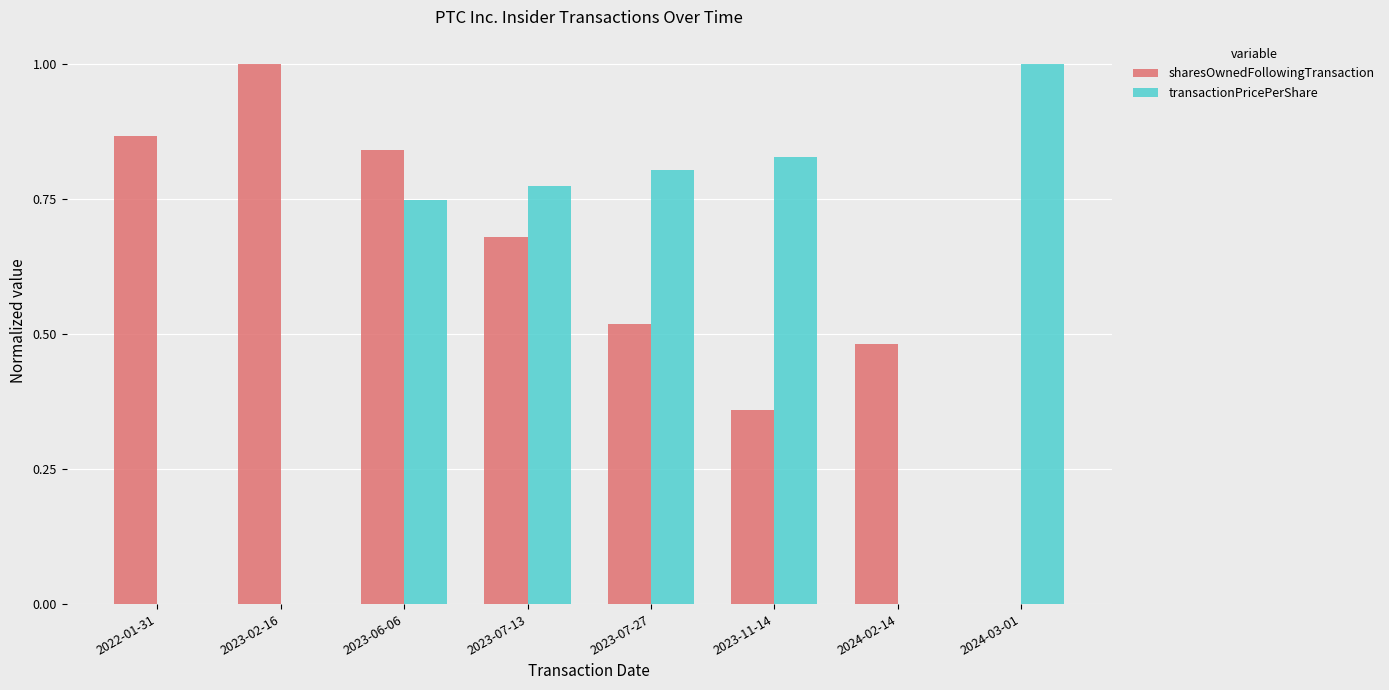

The sharesOwnedFollowingTransaction series shows -0.6 at 2024-03-01. True or false?

False